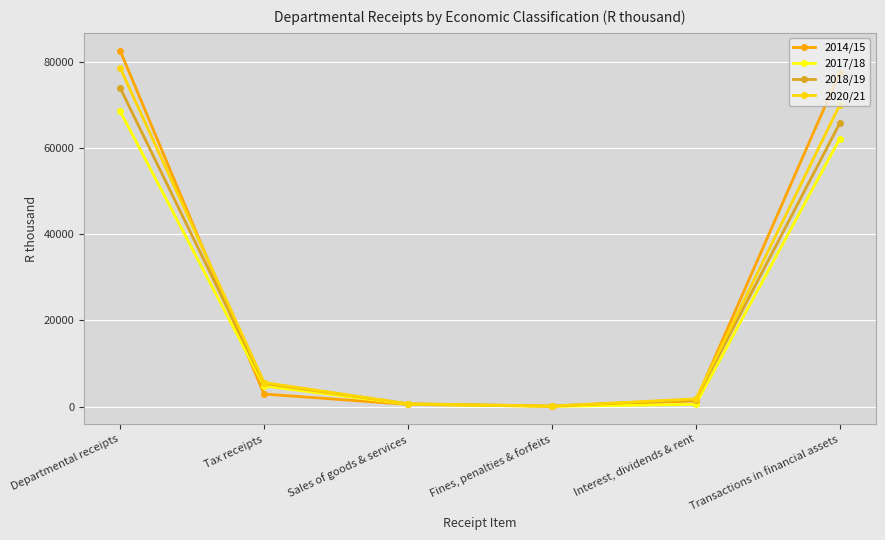

What are all the series names shown in the legend?

2014/15, 2017/18, 2018/19, 2020/21